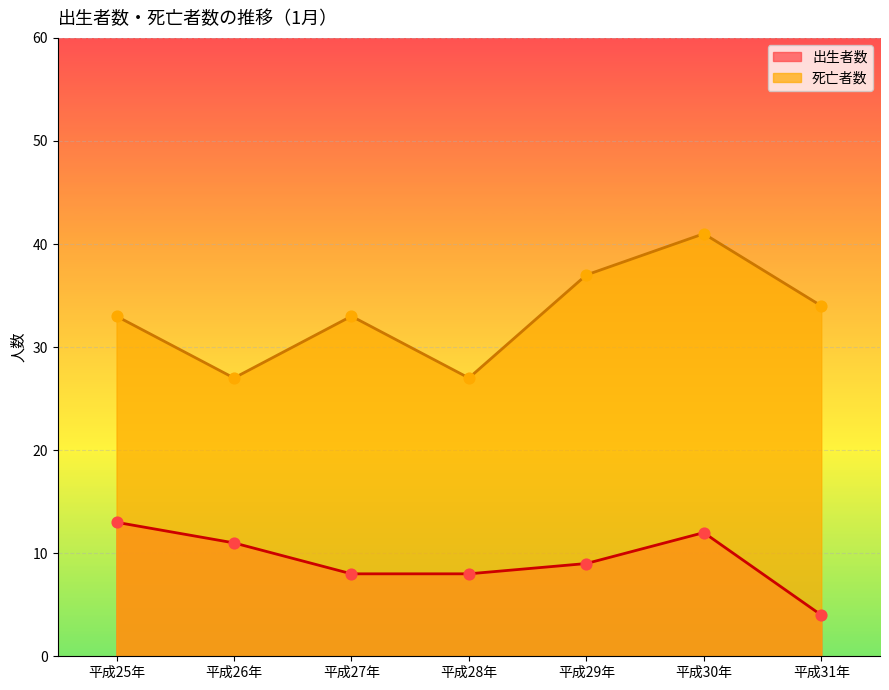

At which category is the sum across all series the highest?

平成30年